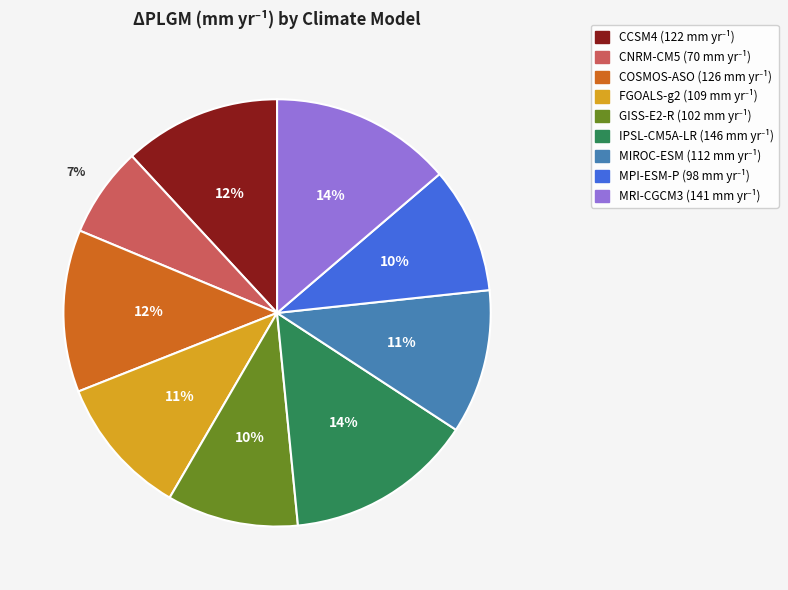

To the nearest percent, what portion does GISS-E2-R represent?

10%